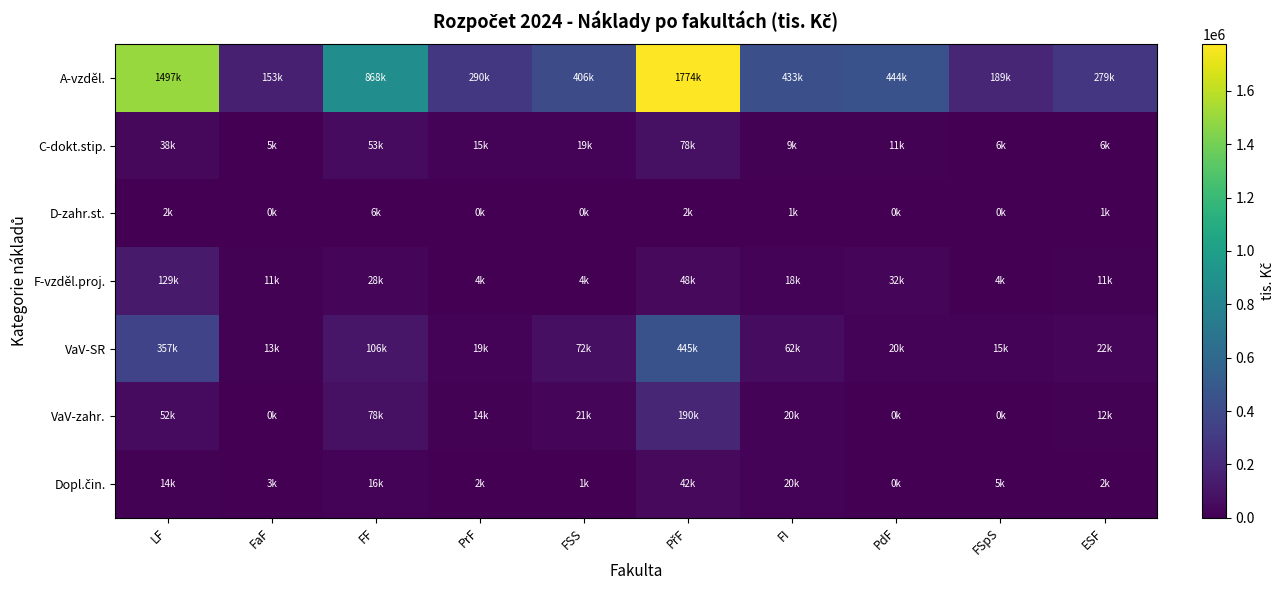

At how many categories does at least one series exceed 66407?

10